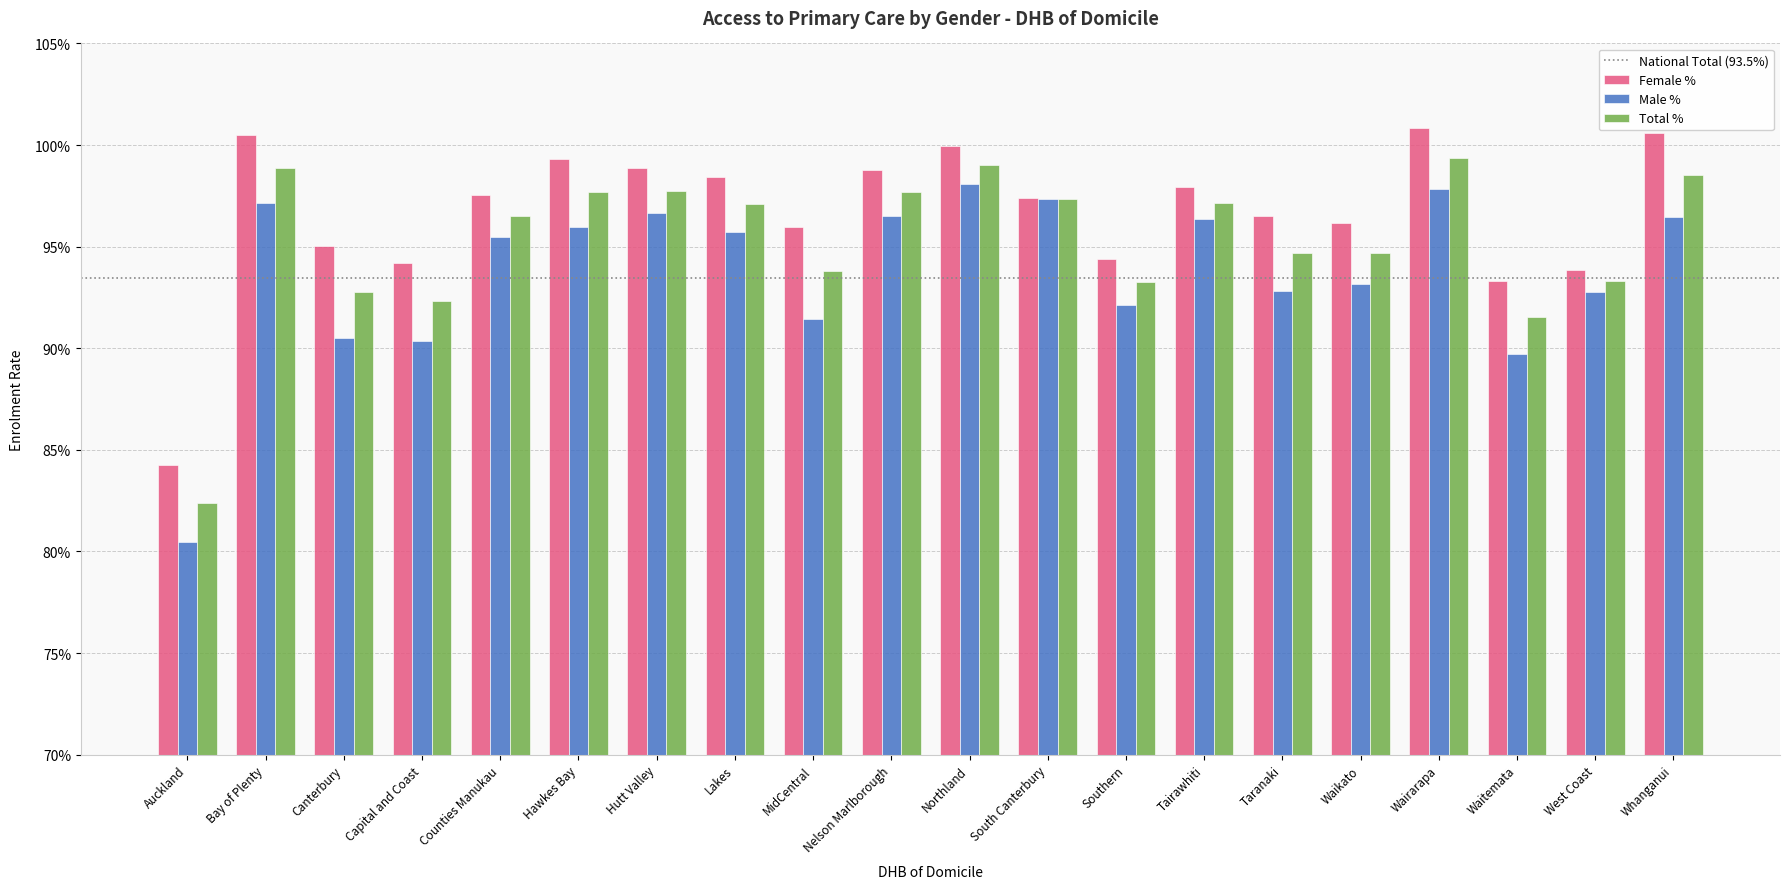

True or false: Total % has a value of 120.9 at Waitemata.

False